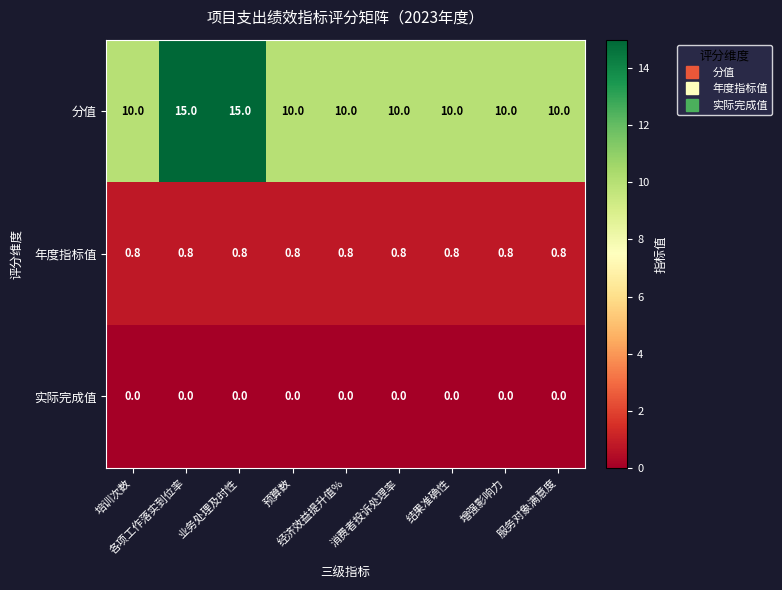

Which series has the widest spread of values?

分值